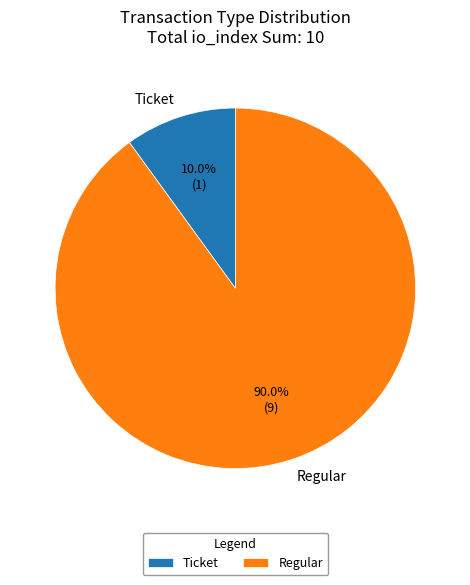

Rank the categories by value from highest to lowest.

Regular, Ticket